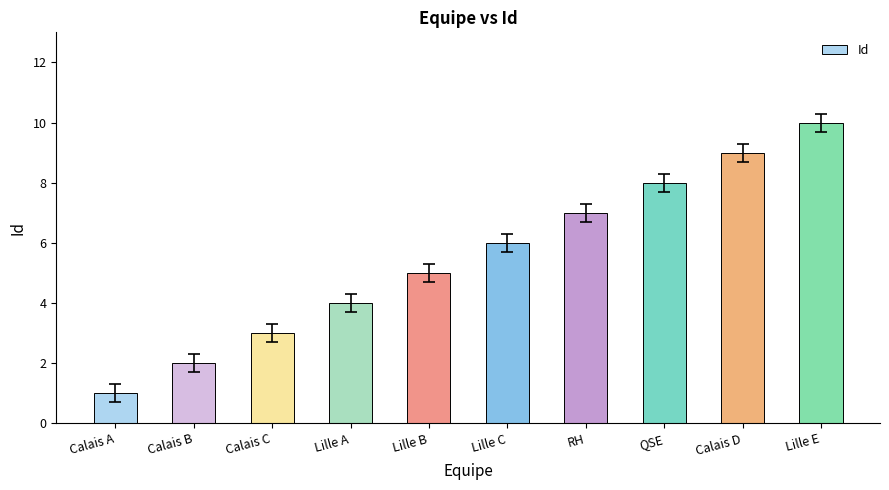

Reading left to right, what are all the values shown in this chart?

1	2	3	4	5	6	7	8	9	10